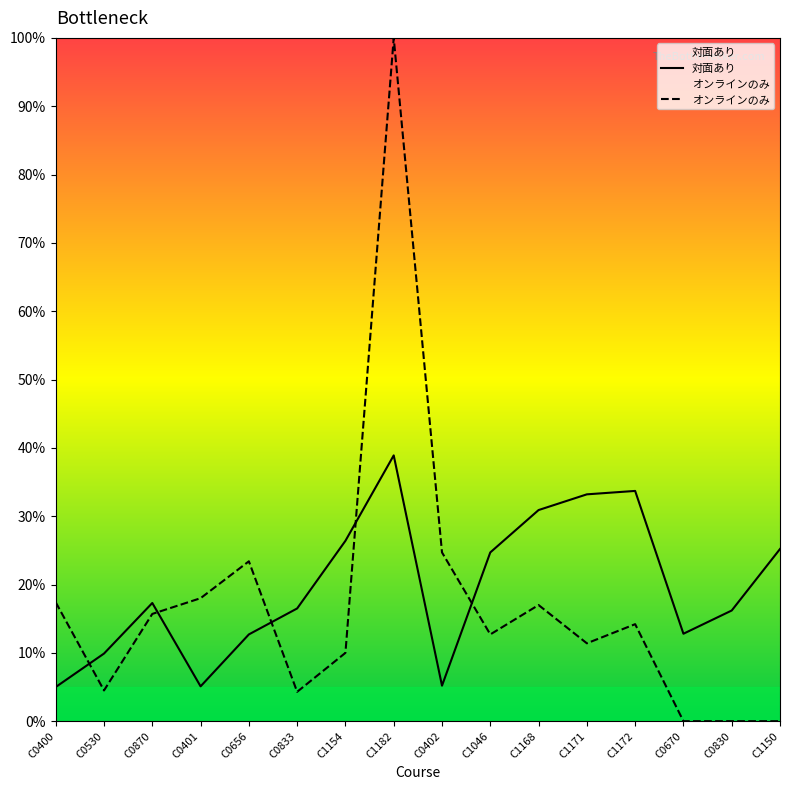

List the labels in order of value, largest first.

C1182, C1172, C1171, C1168, C1154, C1150, C1046, C0870, C0833, C0830, C0670, C0656, C0530, C0402, C0401, C0400